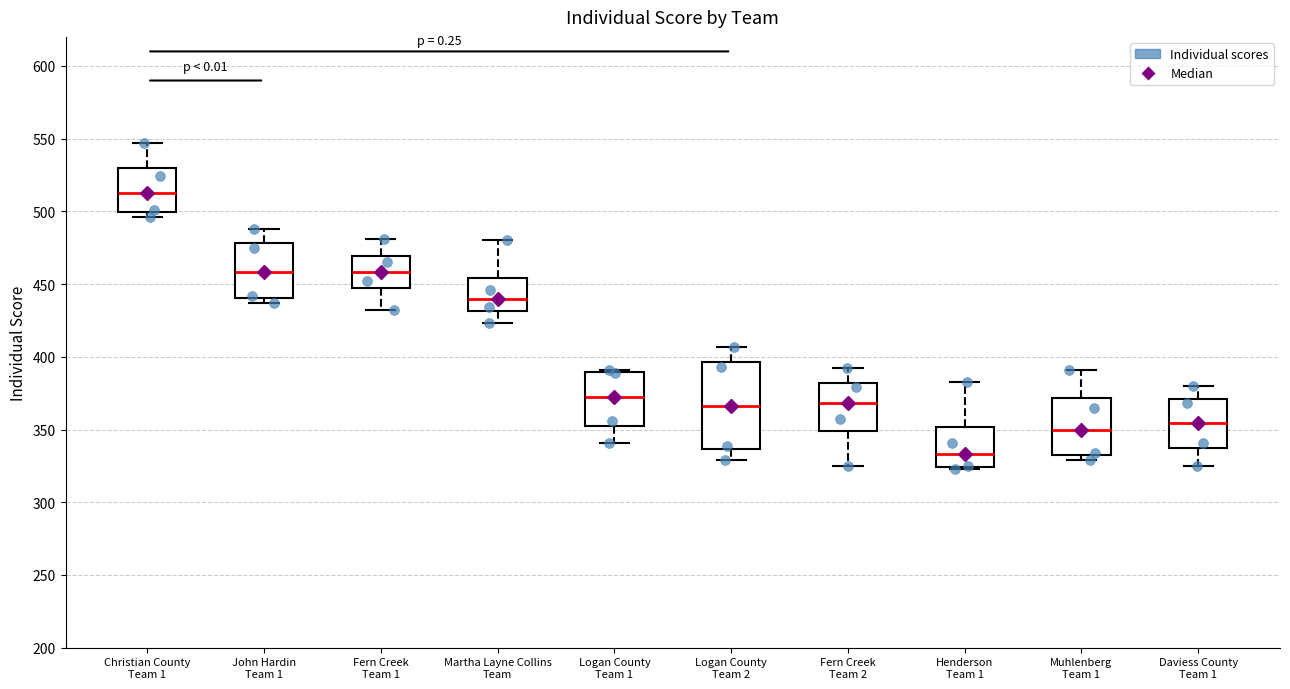

Comparing the boxes themselves (not the whiskers), which one is the tallest?

Logan County Team 2